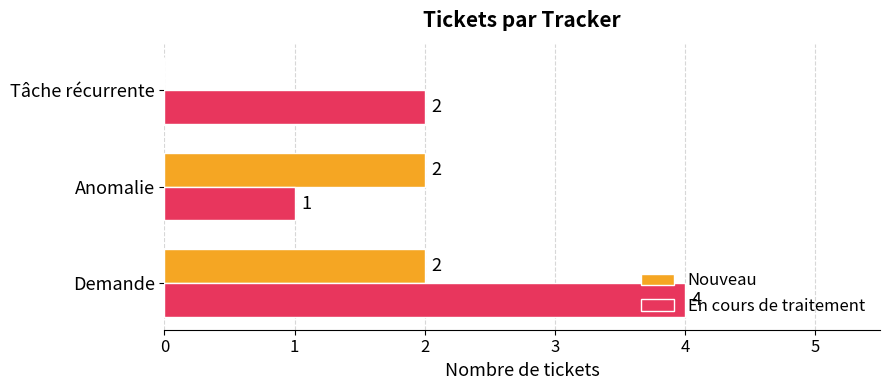

Where is En cours de traitement nearest to the value 2?

Tâche récurrente